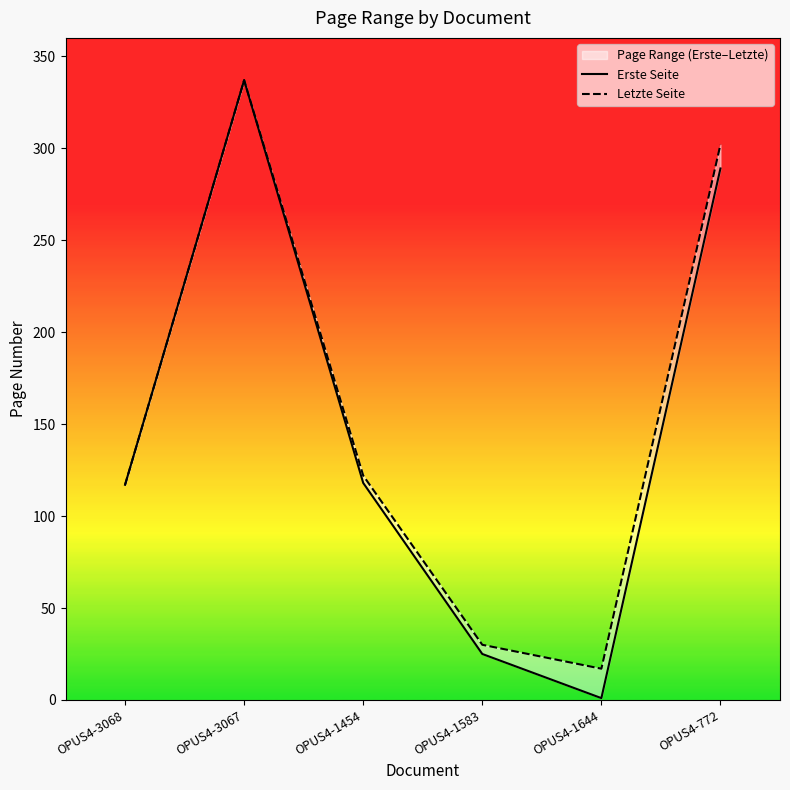

The Erste Seite series shows 519 at OPUS4-772. True or false?

False